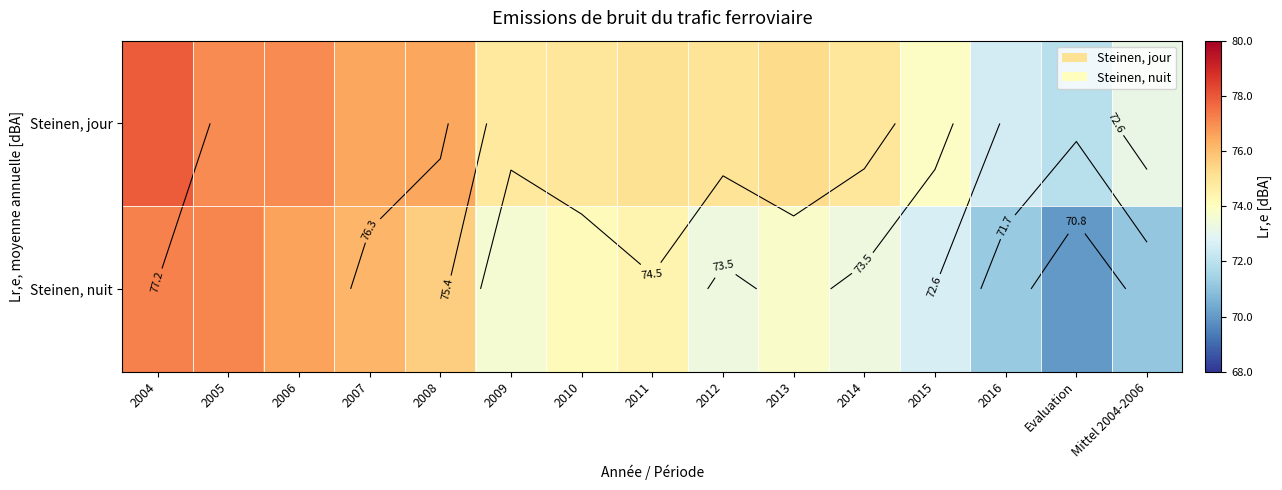

Between 2006 and 2014, which series saw the biggest shift?

Steinen, nuit